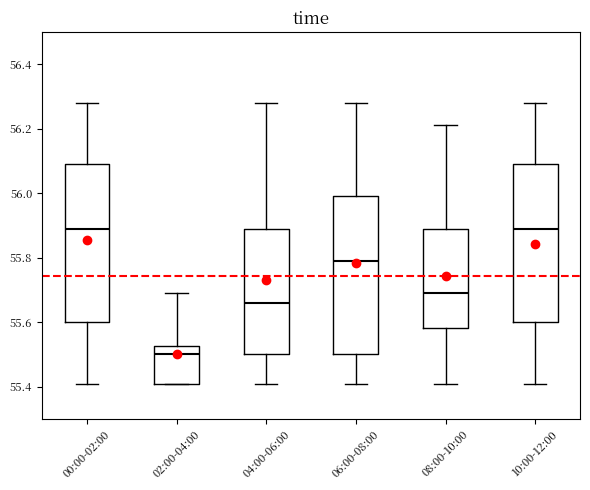

Reading left to right, transcribe this box plot: for each box, give where its median line is, the range the box spans, and where its two whiskers end, as read against the y-axis. The values are not printed on the chart, so give them approximately, as read against the axis.

00:00-02:00: median 55.90, box 55.60 to 56.10, whiskers 55.42 to 56.28
02:00-04:00: median 55.50, box 55.42 to 55.52, whiskers 55.42 to 55.70
04:00-06:00: median 55.66, box 55.50 to 55.90, whiskers 55.42 to 56.28
06:00-08:00: median 55.80, box 55.50 to 56.00, whiskers 55.42 to 56.28
08:00-10:00: median 55.70, box 55.58 to 55.90, whiskers 55.42 to 56.22
10:00-12:00: median 55.90, box 55.60 to 56.10, whiskers 55.42 to 56.28